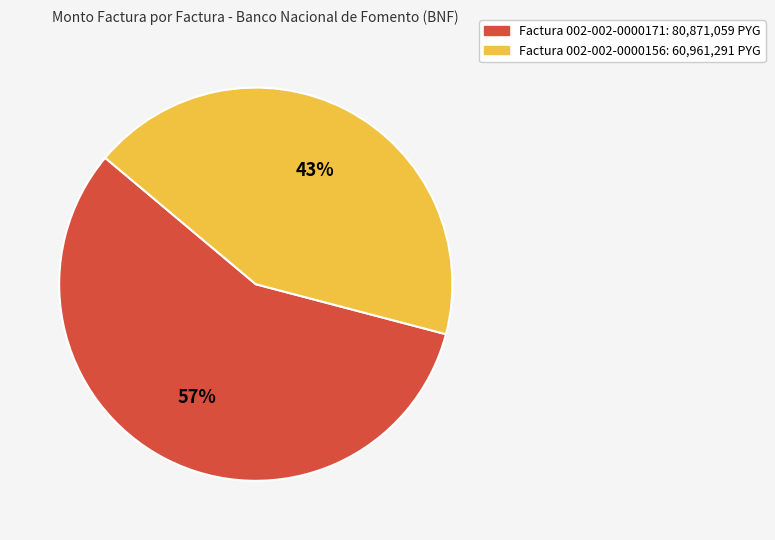

Is there any slice that represents more than half of the pie?

Yes